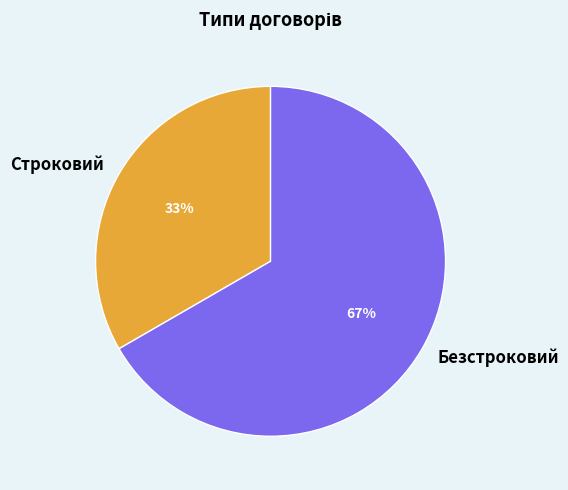

True or false: Безстроковий accounts for 79% of the total.

False